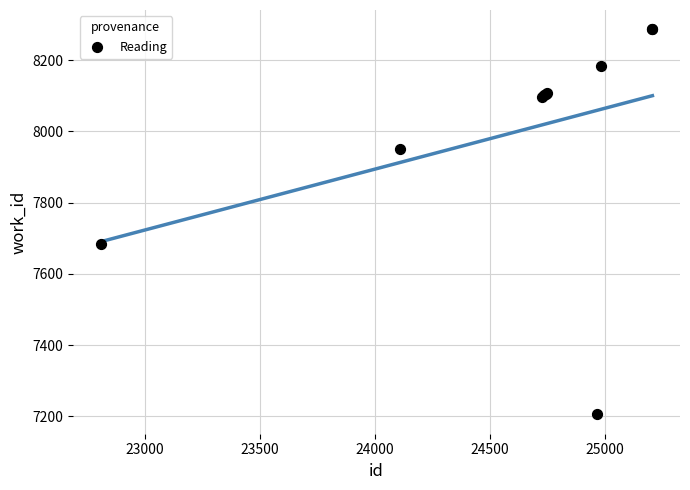

What Y value in the scatter plot is closest to 7746?

7683